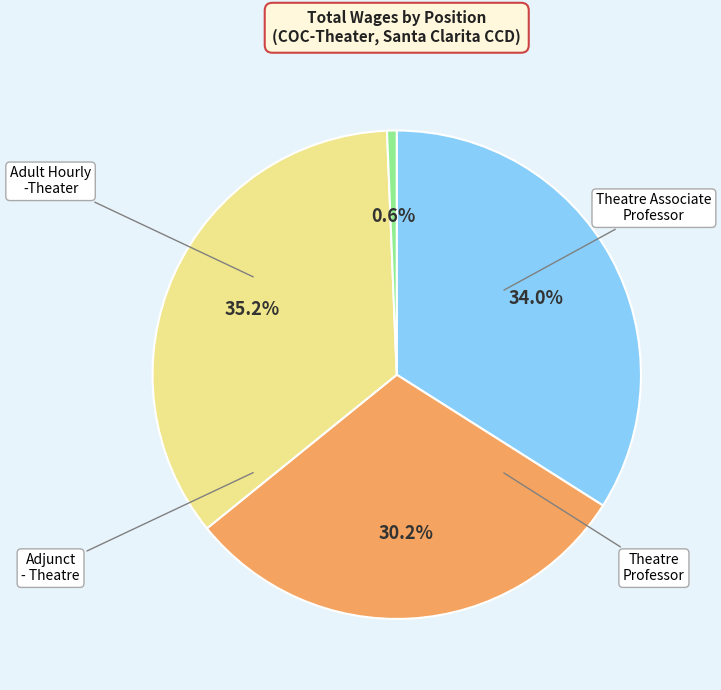

Does any single category account for the majority?

No